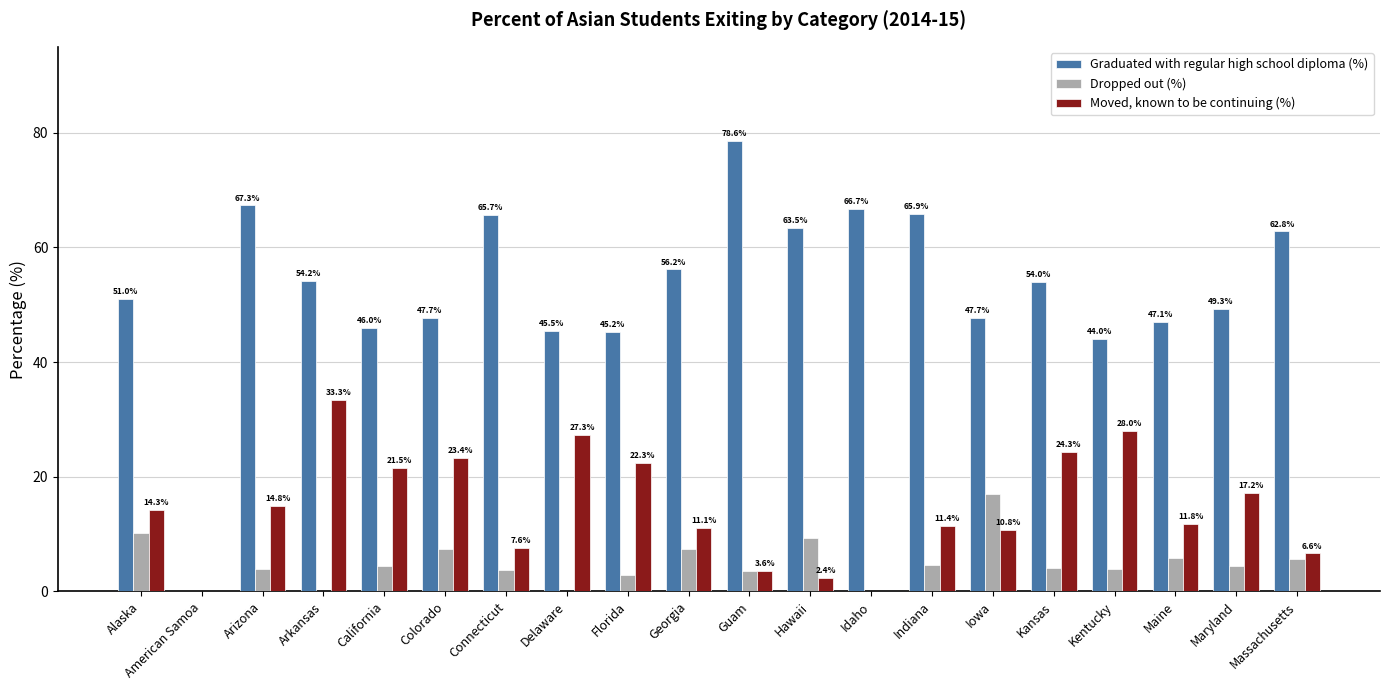

Where does the Graduated with regular high school diploma (%) series first go above 54?

Arizona